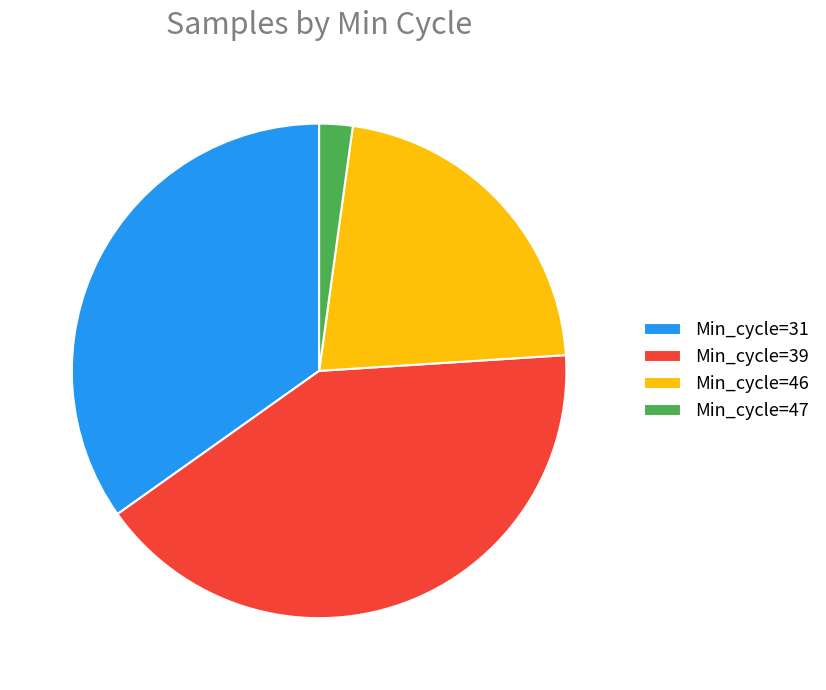

Is it true that Min_cycle=31 is 35% of the pie?

True